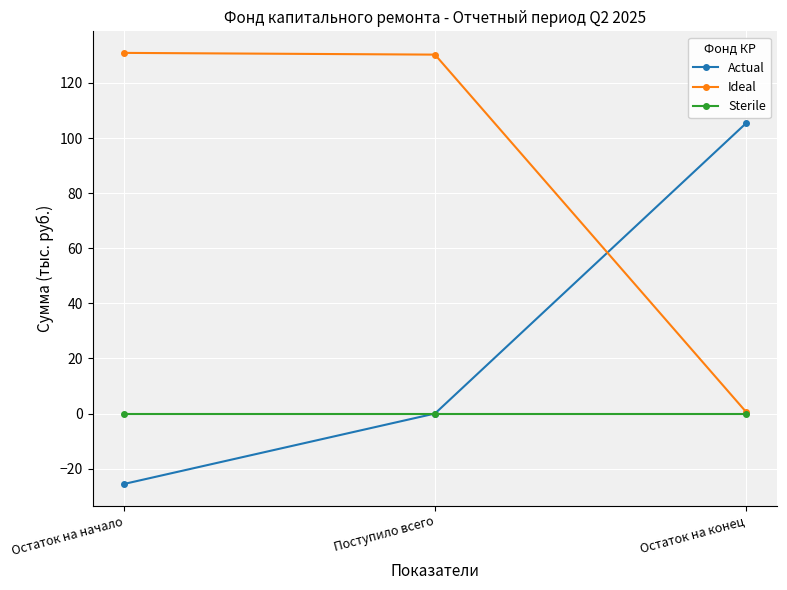

How many lines are shown in the chart?

3